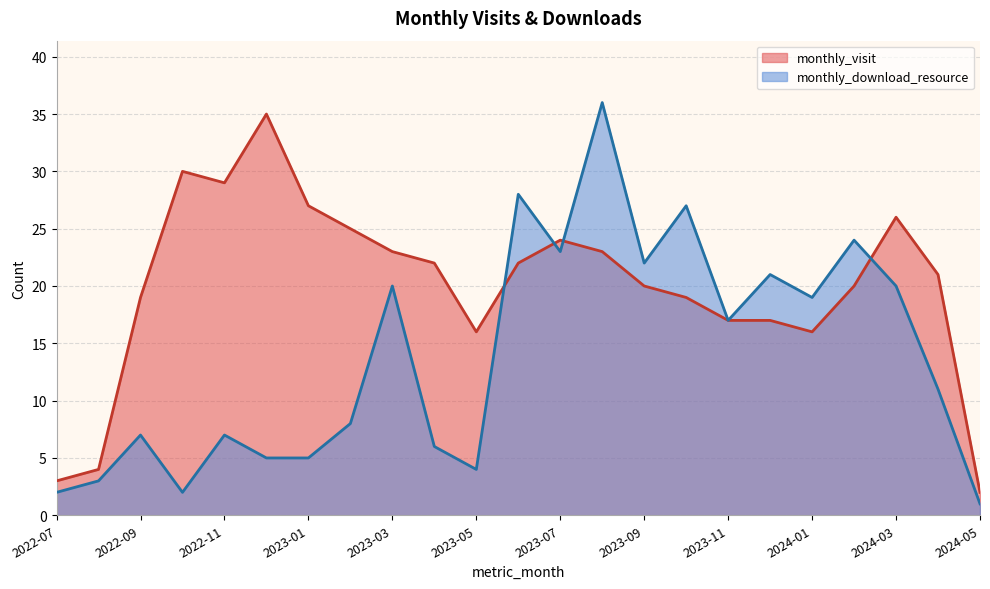

How many times do monthly_download_resource and monthly_visit cross each other?

4